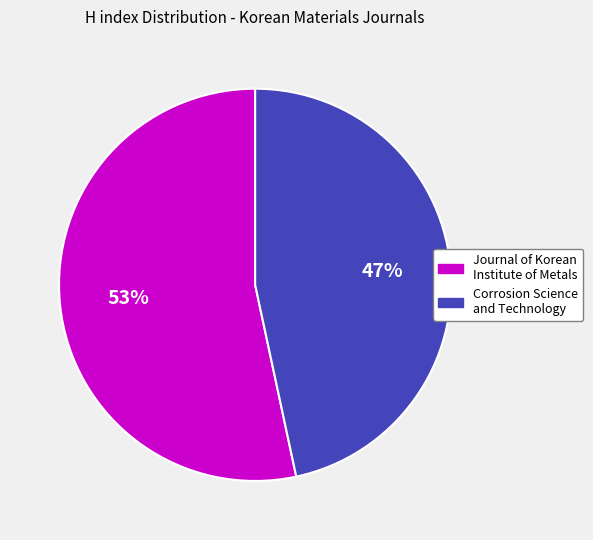

Which category has the biggest portion of the pie?

Journal of Korean Institute of Metals